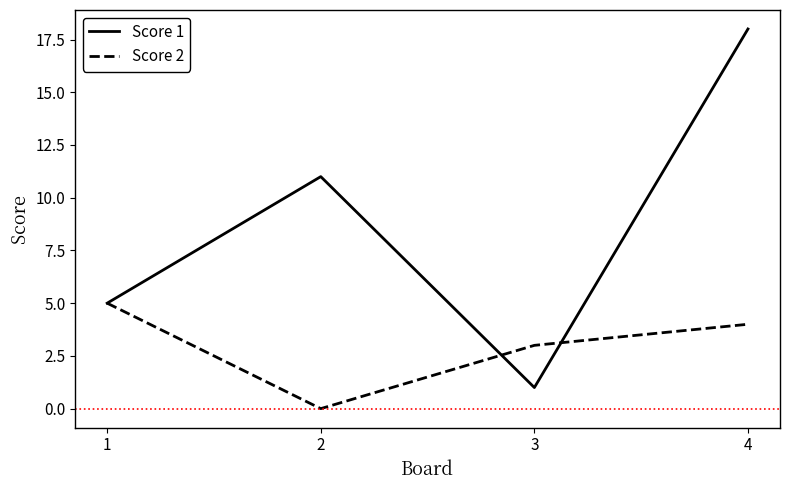

Reading right to left, list all the values displayed in this chart.

Score 1: 18	1	11	5
Score 2: 4	3	0	5